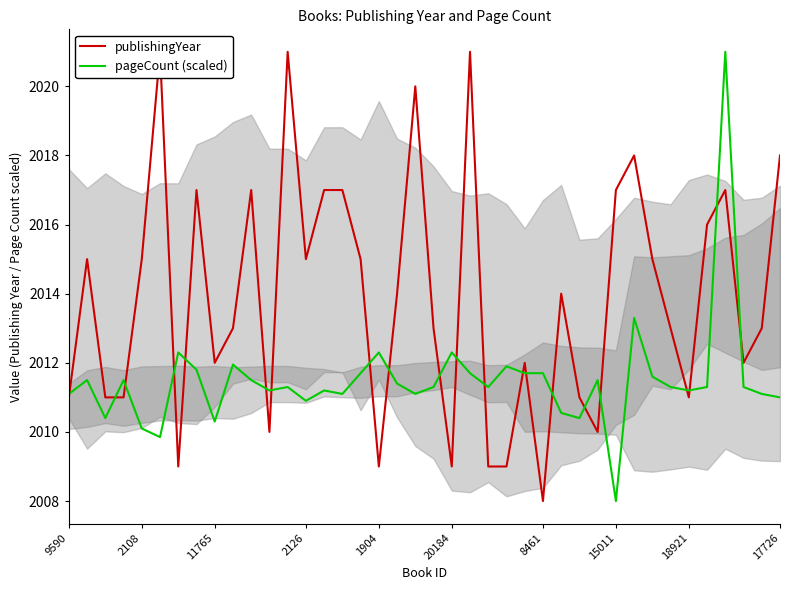

What is the maximum value for pageCount (scaled)?

2021.0